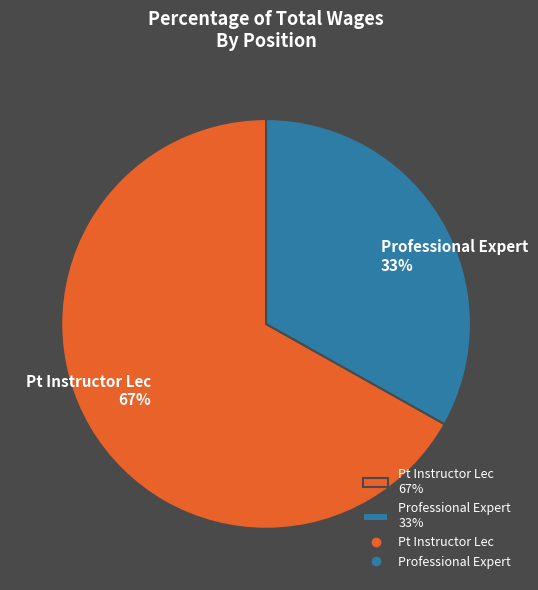

What is the ratio of the value at Professional Expert to the value at Pt Instructor Lec?

0.5